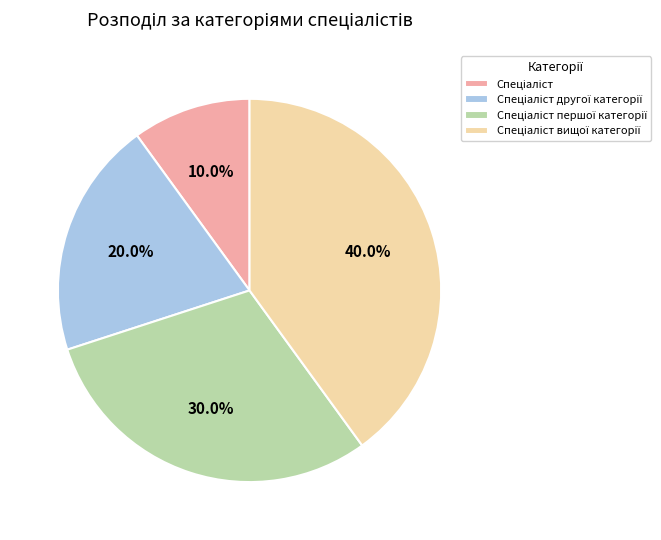

Is there a majority slice in this chart?

No